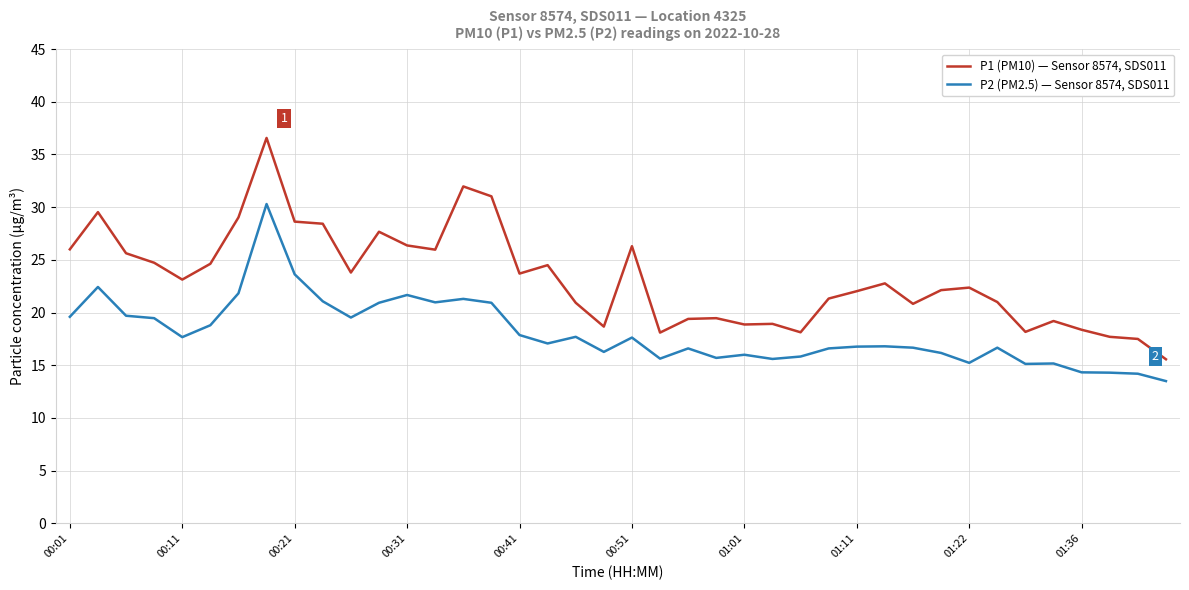

What is the difference between the maximum and minimum values in the P2 (PM2.5) — Sensor 8574, SDS011 series?

16.8